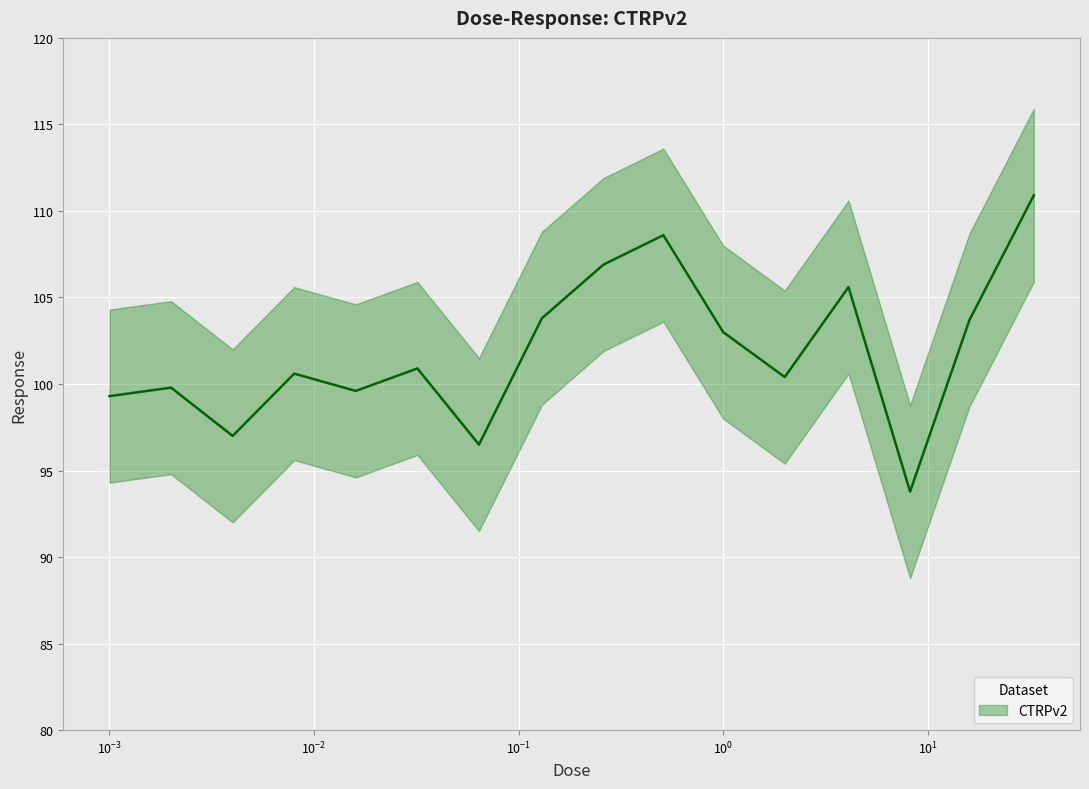

Reading left to right, what are all the values shown in this chart?

99.3	99.8	97.0	100.6	99.6	100.9	96.5	103.8	106.9	108.6	103.0	100.4	105.6	93.8	103.7	110.9